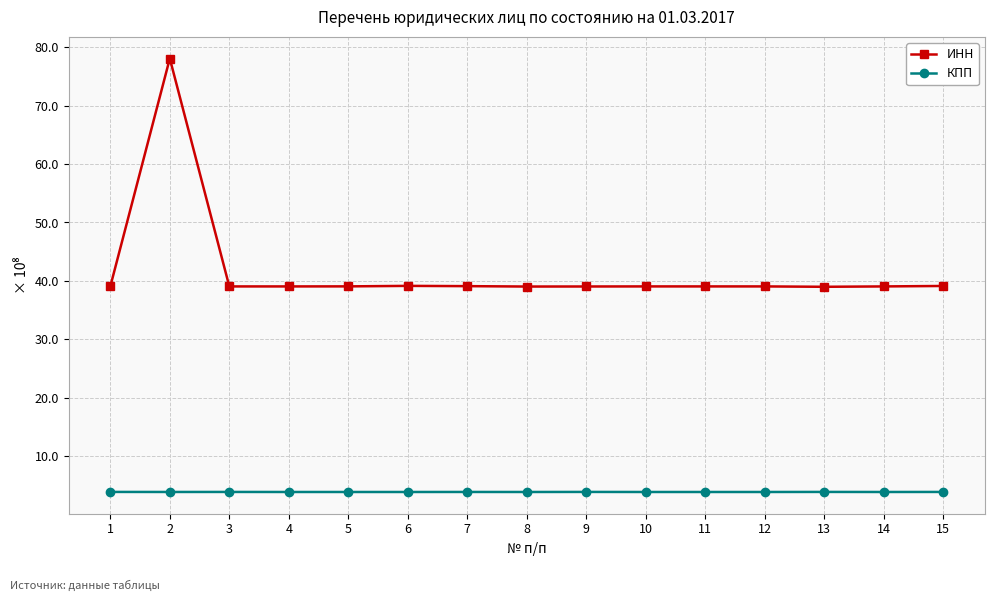

What is the spread (max minus min) of values at 7?

35.2